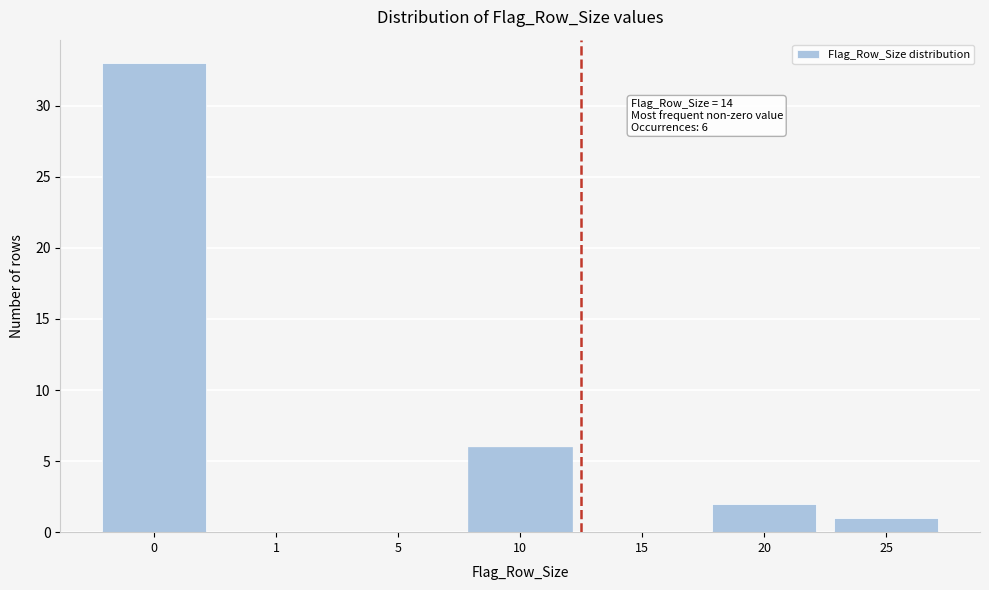

Reading left to right, list all the values displayed in this chart.

0=33	1=0	5=0	10=6	15=0	20=2	25=1